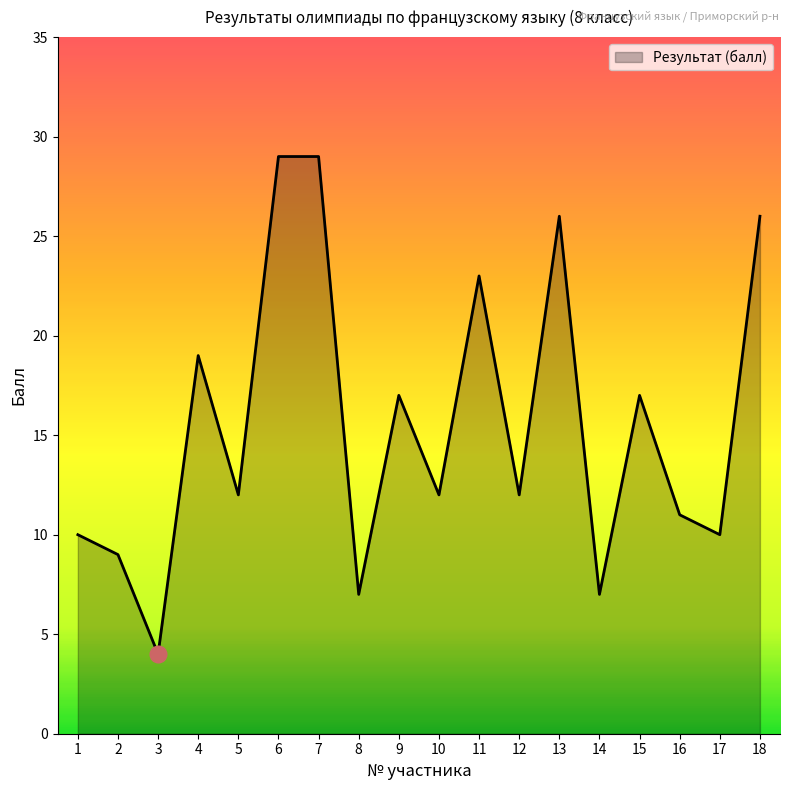

What is the smallest value displayed?

4